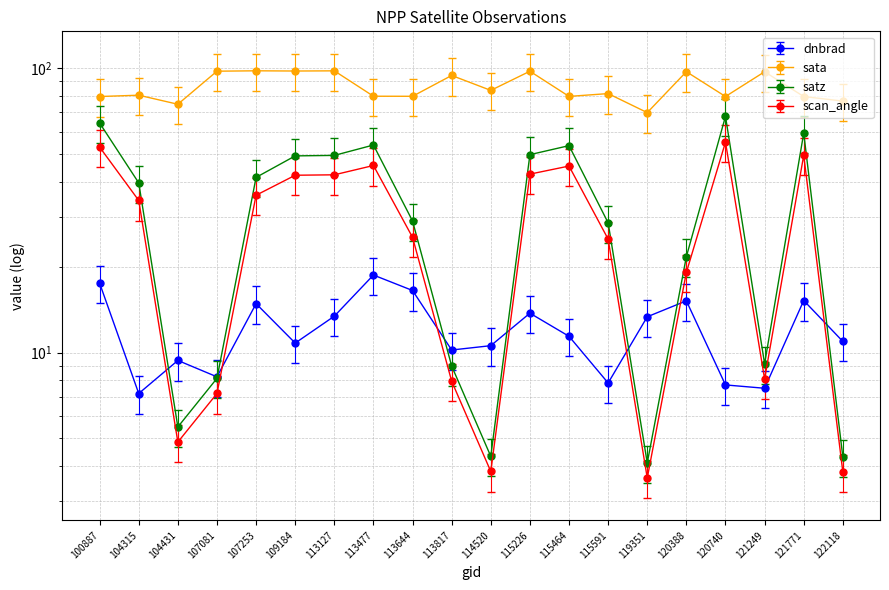

Where is satz nearest to the value 35?

104315